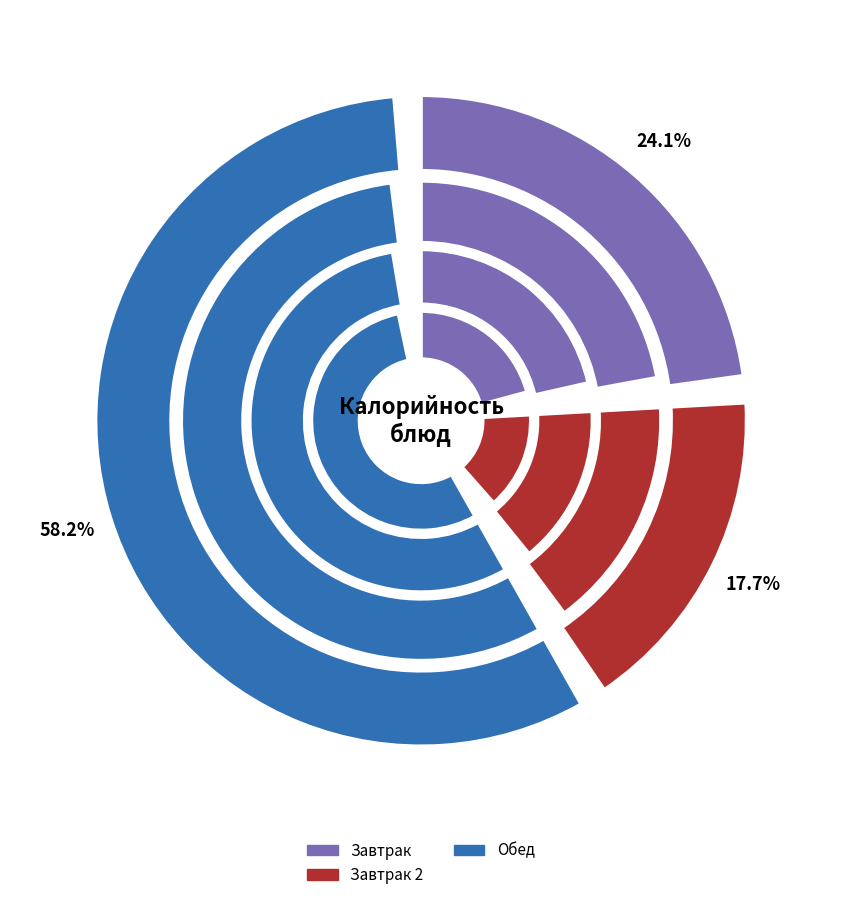

To the nearest percent, what portion does Хлеб ржаной 2 represent?

4%